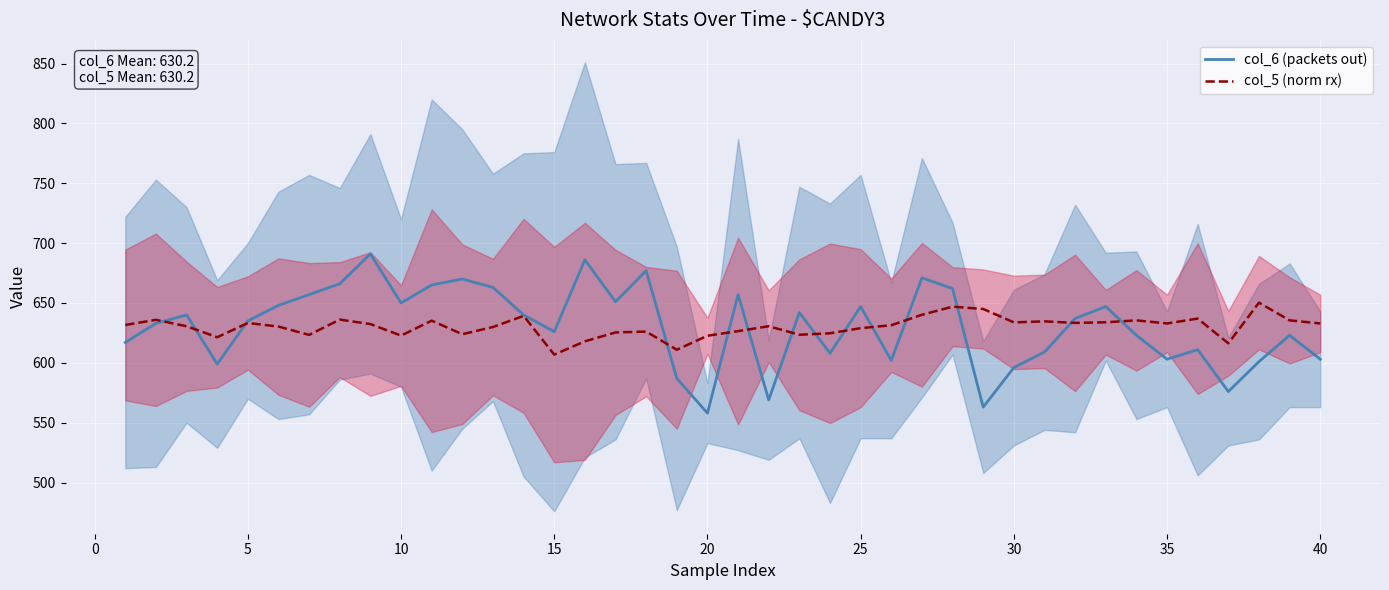

What is the lowest value of the col_5 (norm rx) series?

606.8